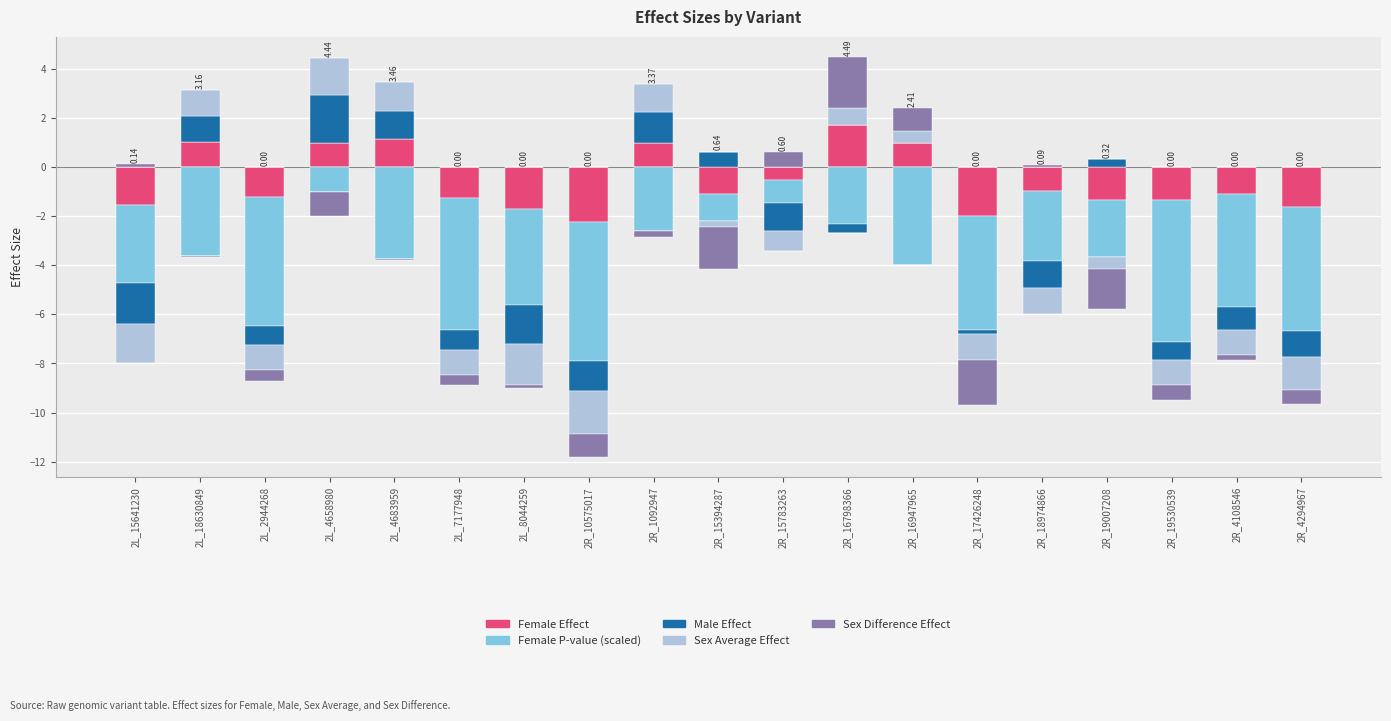

At which category does the chart reach its peak across all series?

2R_16798366